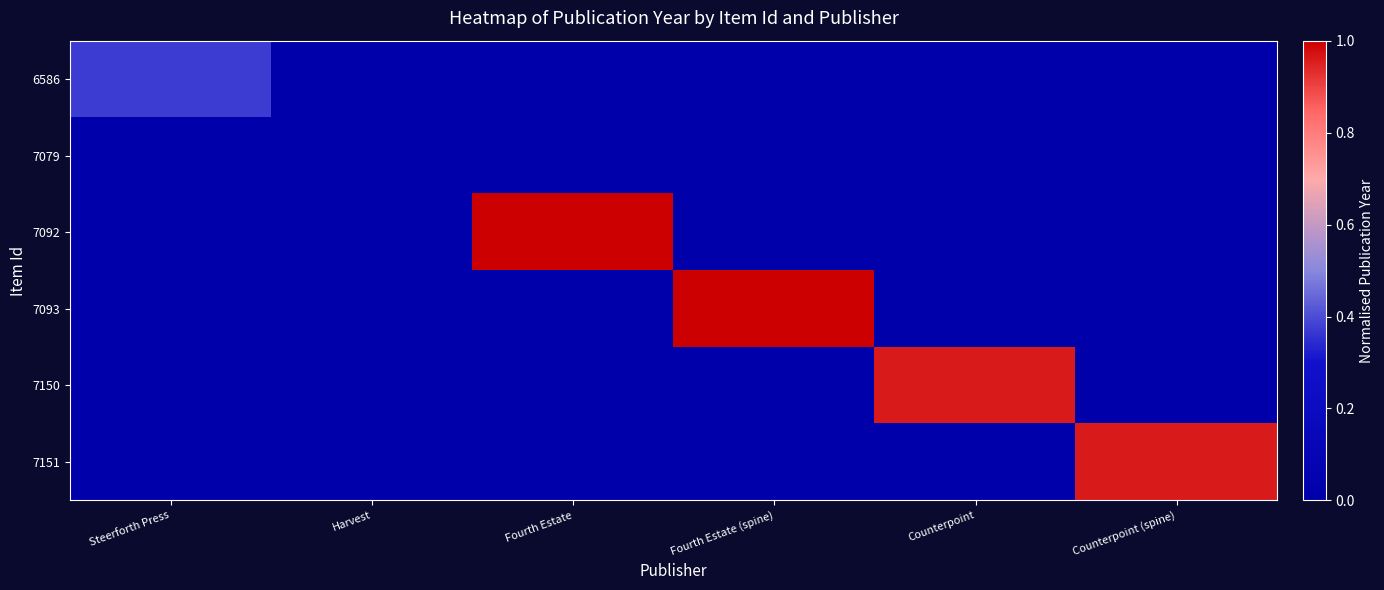

Reading left to right, extract all data points from this chart.

6586: Steerforth Press=0.4	Harvest=0.0	Fourth Estate=0.0	Fourth Estate (spine)=0.0	Counterpoint=0.0	Counterpoint (spine)=0.0
7079: Steerforth Press=0.0	Harvest=0.0	Fourth Estate=0.0	Fourth Estate (spine)=0.0	Counterpoint=0.0	Counterpoint (spine)=0.0
7092: Steerforth Press=0.0	Harvest=0.0	Fourth Estate=1.0	Fourth Estate (spine)=0.0	Counterpoint=0.0	Counterpoint (spine)=0.0
7093: Steerforth Press=0.0	Harvest=0.0	Fourth Estate=0.0	Fourth Estate (spine)=1.0	Counterpoint=0.0	Counterpoint (spine)=0.0
7150: Steerforth Press=0.0	Harvest=0.0	Fourth Estate=0.0	Fourth Estate (spine)=0.0	Counterpoint=1.0	Counterpoint (spine)=0.0
7151: Steerforth Press=0.0	Harvest=0.0	Fourth Estate=0.0	Fourth Estate (spine)=0.0	Counterpoint=0.0	Counterpoint (spine)=1.0